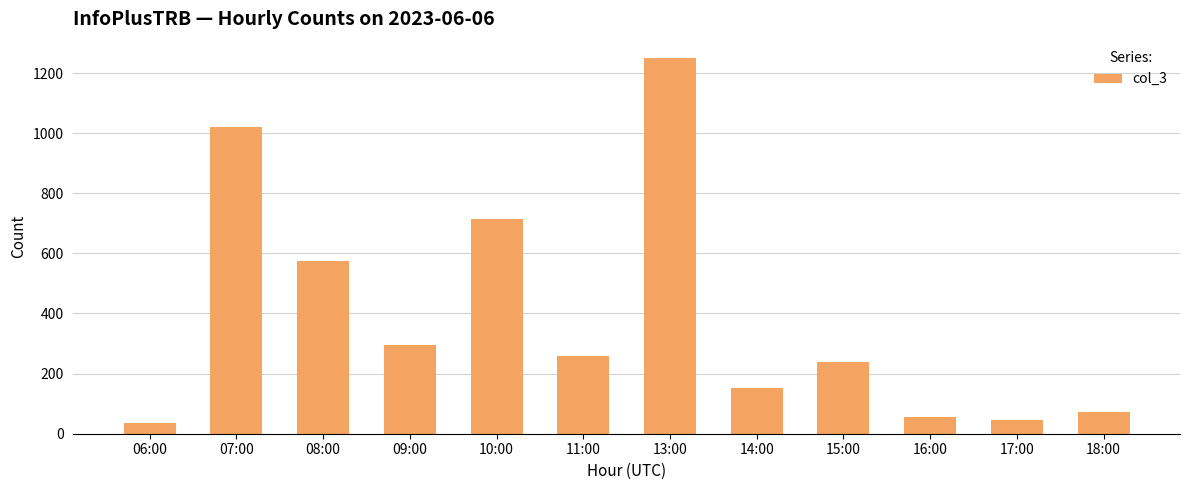

What is the average value?

393